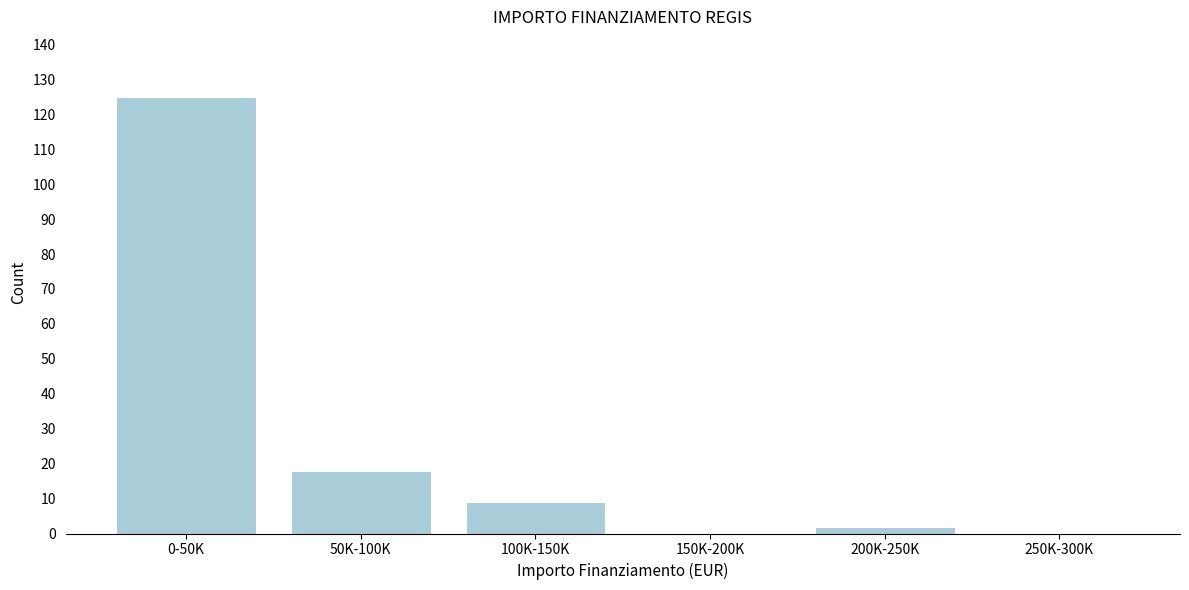

Reading left to right, list all the values displayed in this chart.

0-50K=125	50K-100K=18	100K-150K=9	150K-200K=0	200K-250K=2	250K-300K=0